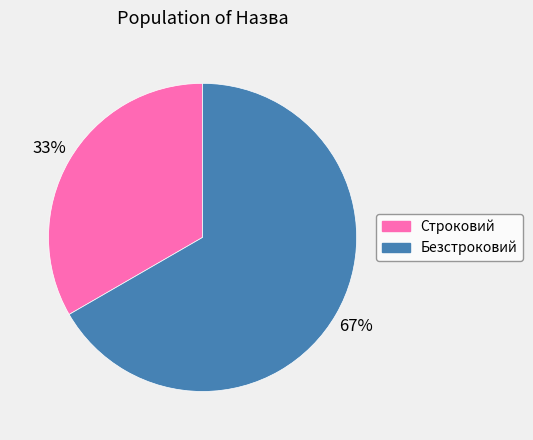

Is there any slice that represents more than half of the pie?

Yes